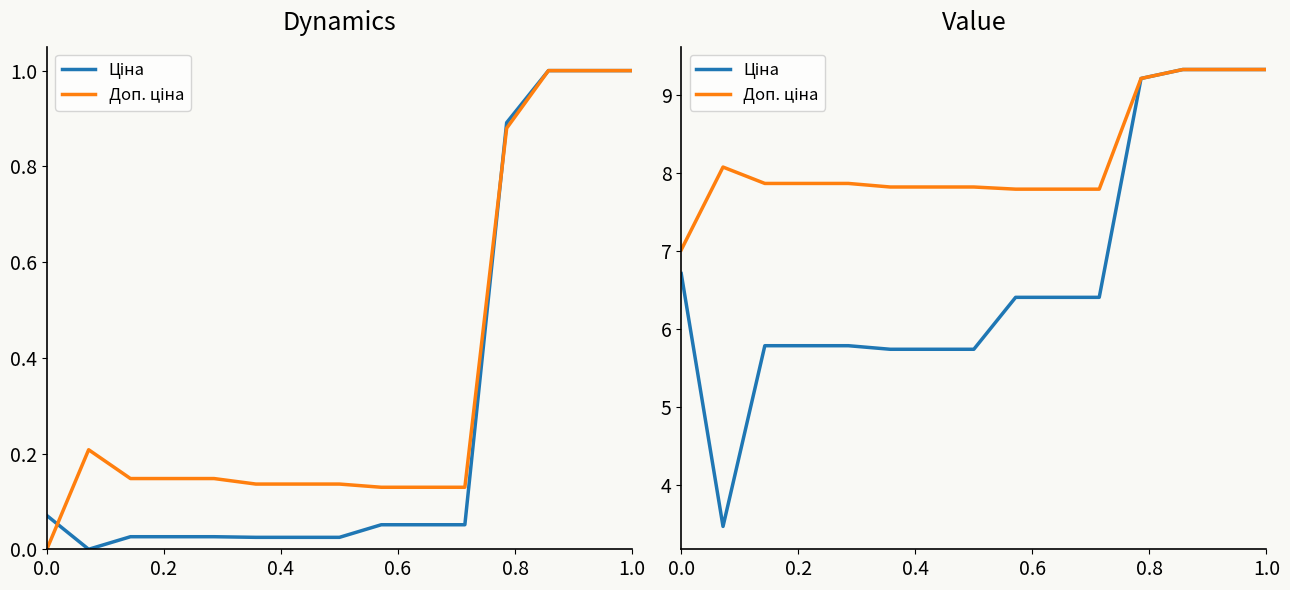

True or false: Доп. ціна and Ціна cross at least once.

False